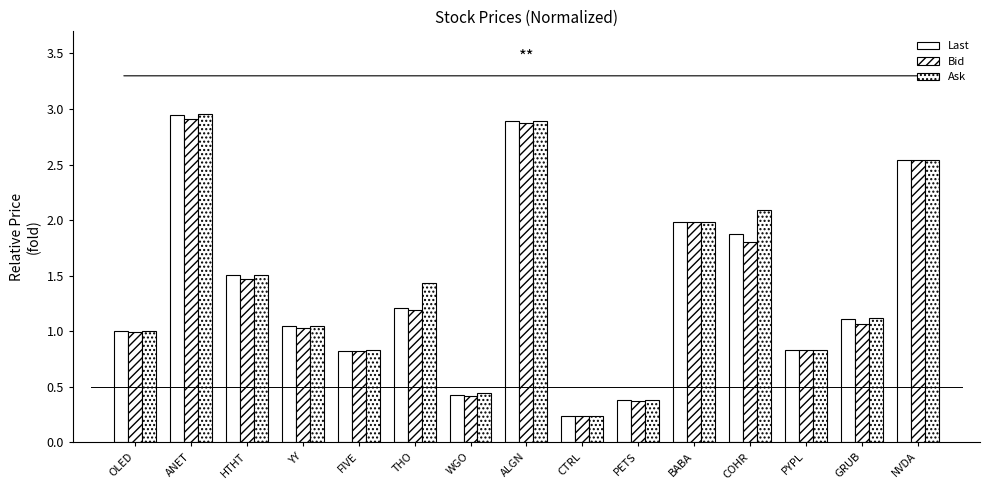

True or false: Last has a value of 1.9 at COHR.

True